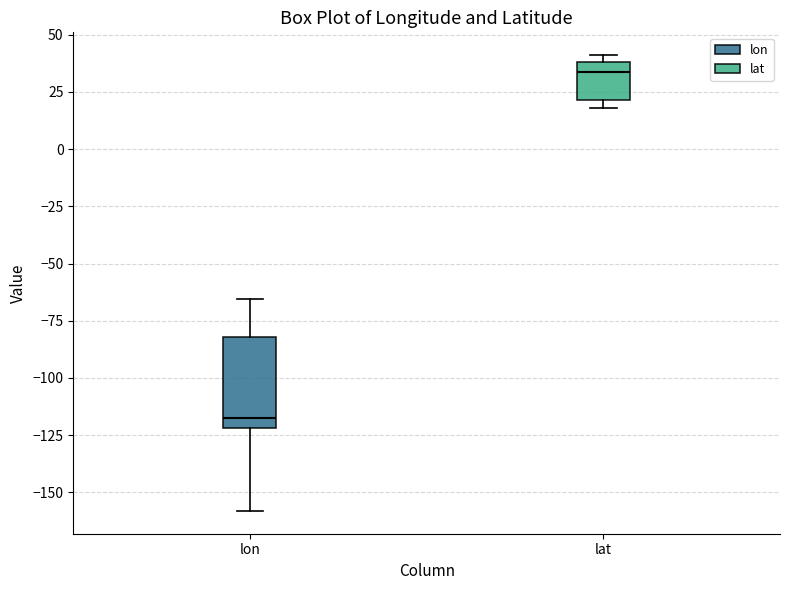

Reading left to right, transcribe this box plot: for each box, give where its median line is, the range the box spans, and where its two whiskers end, as read against the y-axis. The values are not printed on the chart, so give them approximately, as read against the axis.

lon: median -120 (just above the box's lower edge), box -120 to -80, whiskers -160 to -65
lat: median 35, box 20 to 40, whiskers 20 (just below the box's lower edge) to 40 (just above the box's upper edge)